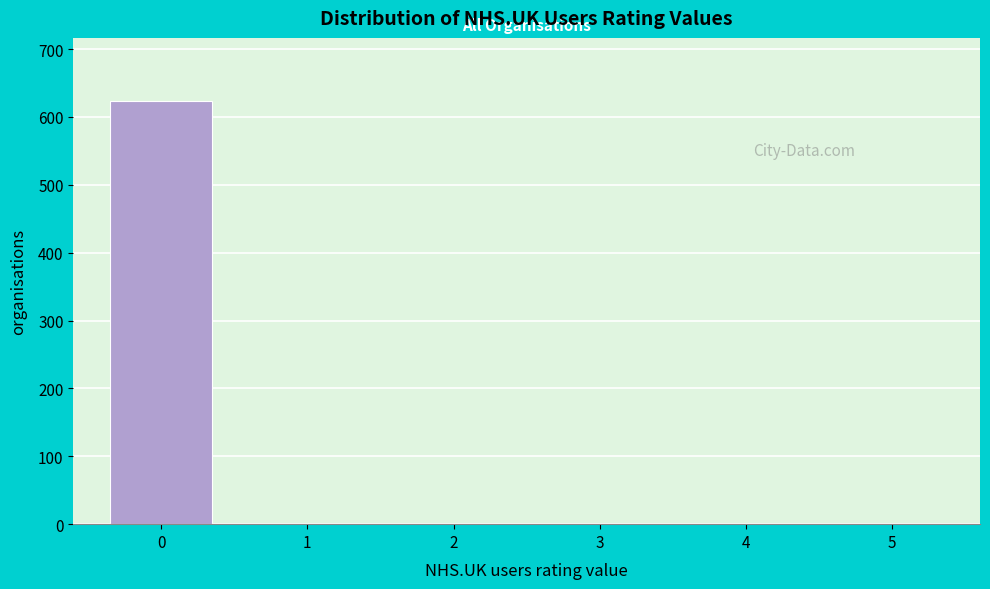

Reading left to right, list all the values displayed in this chart.

0=623	1=0	2=0	3=0	4=0	5=0